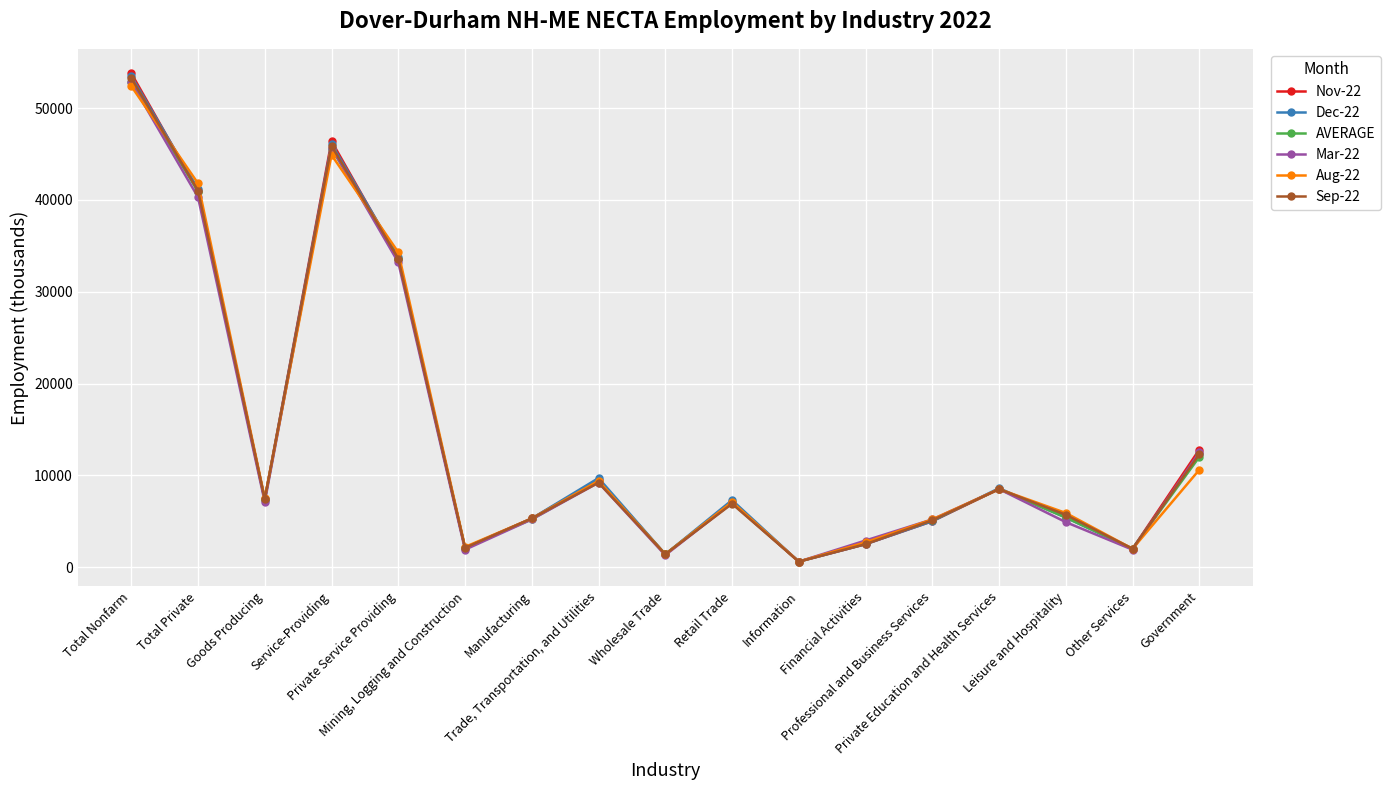

What is the average value of the Aug-22 series?

14224